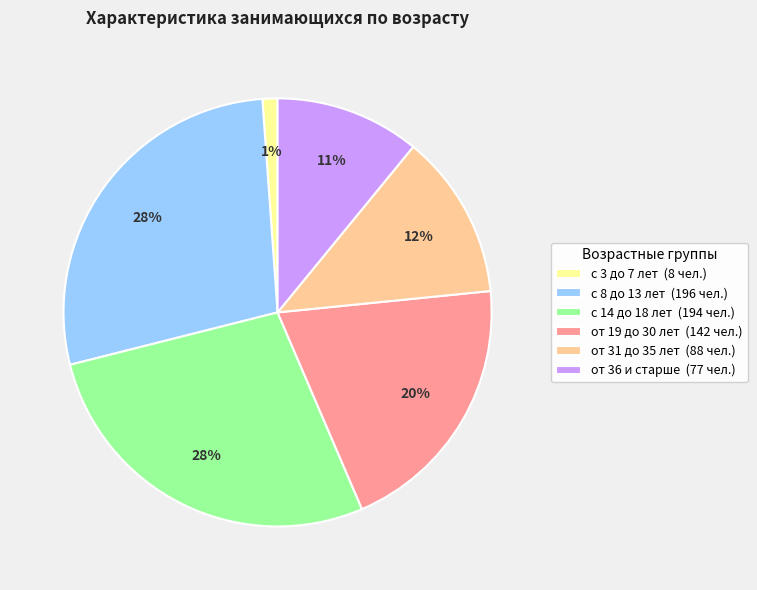

To the nearest percent, what is the average slice percentage?

17%